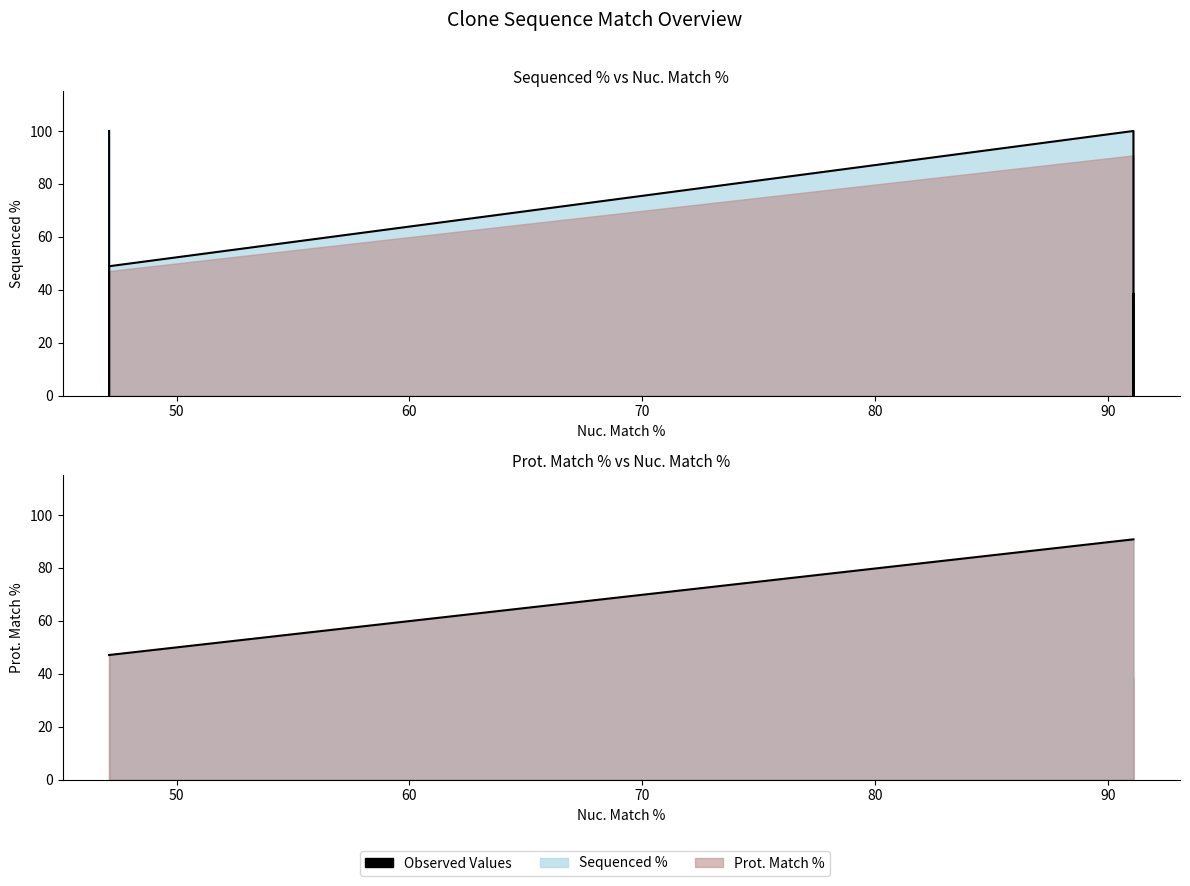

True or false: Sequenced % line has more than 2 points higher than both neighbors.

False